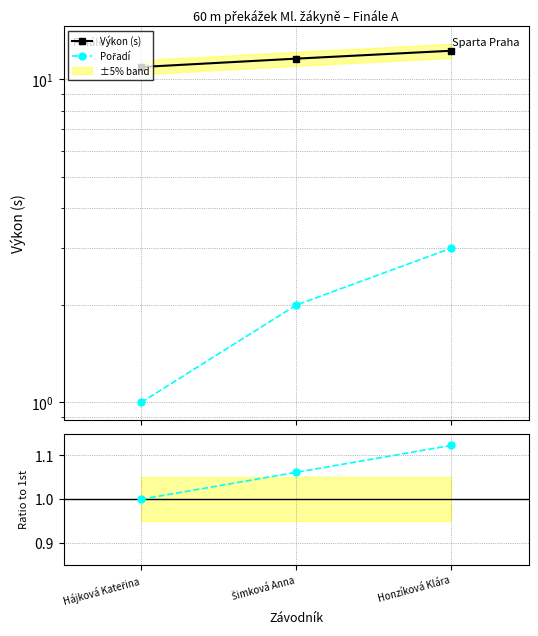

Reading left to right, transcribe all the data shown in this chart.

Výkon (s): 10.9	11.6	12.2
Pořadí: 1.0	2.0	3.0
Ratio to 1st: 1.0	1.1	1.1